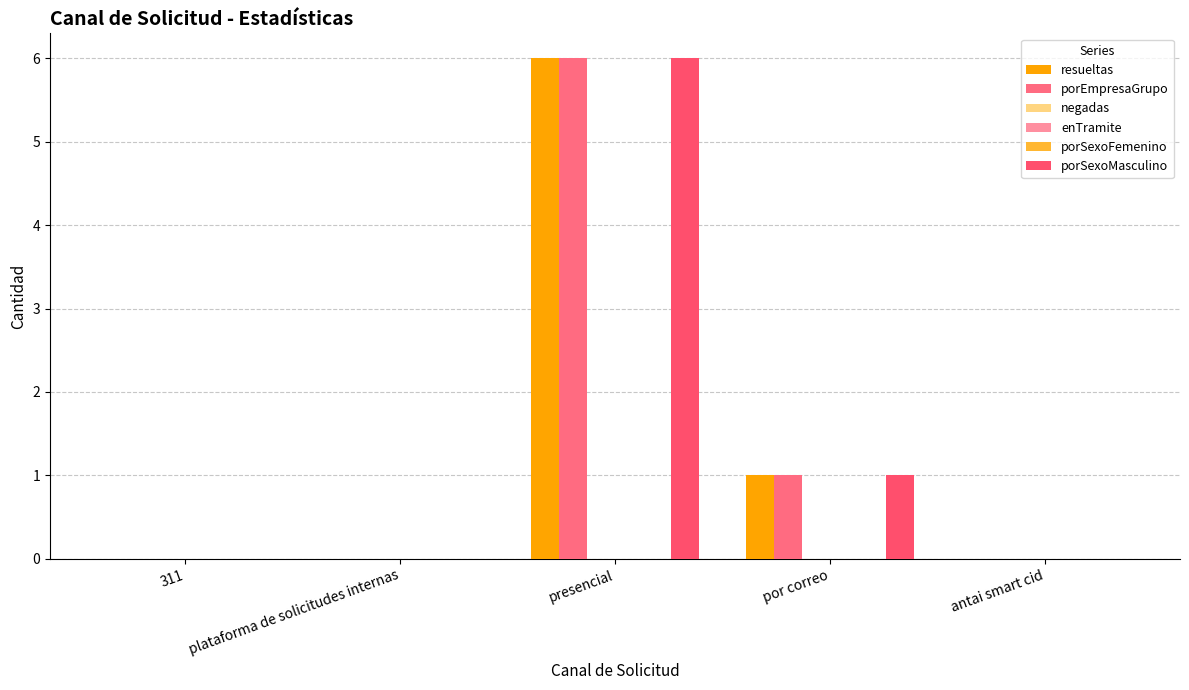

How many data points does each series have?

5